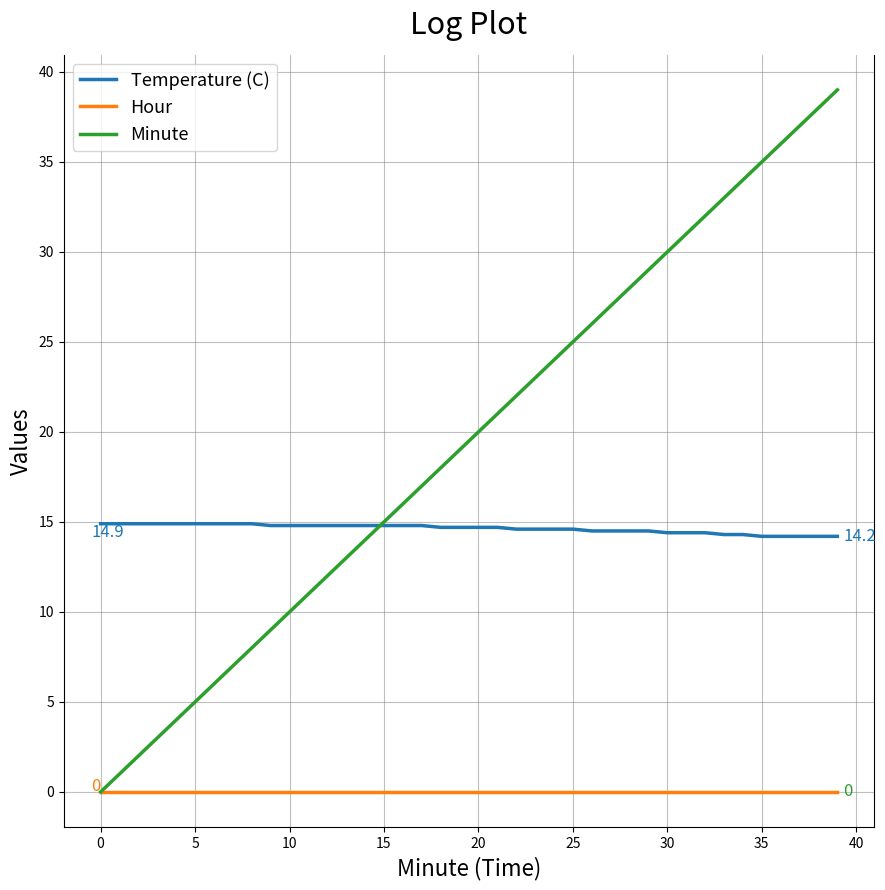

Which series has the largest total across all categories?

Minute